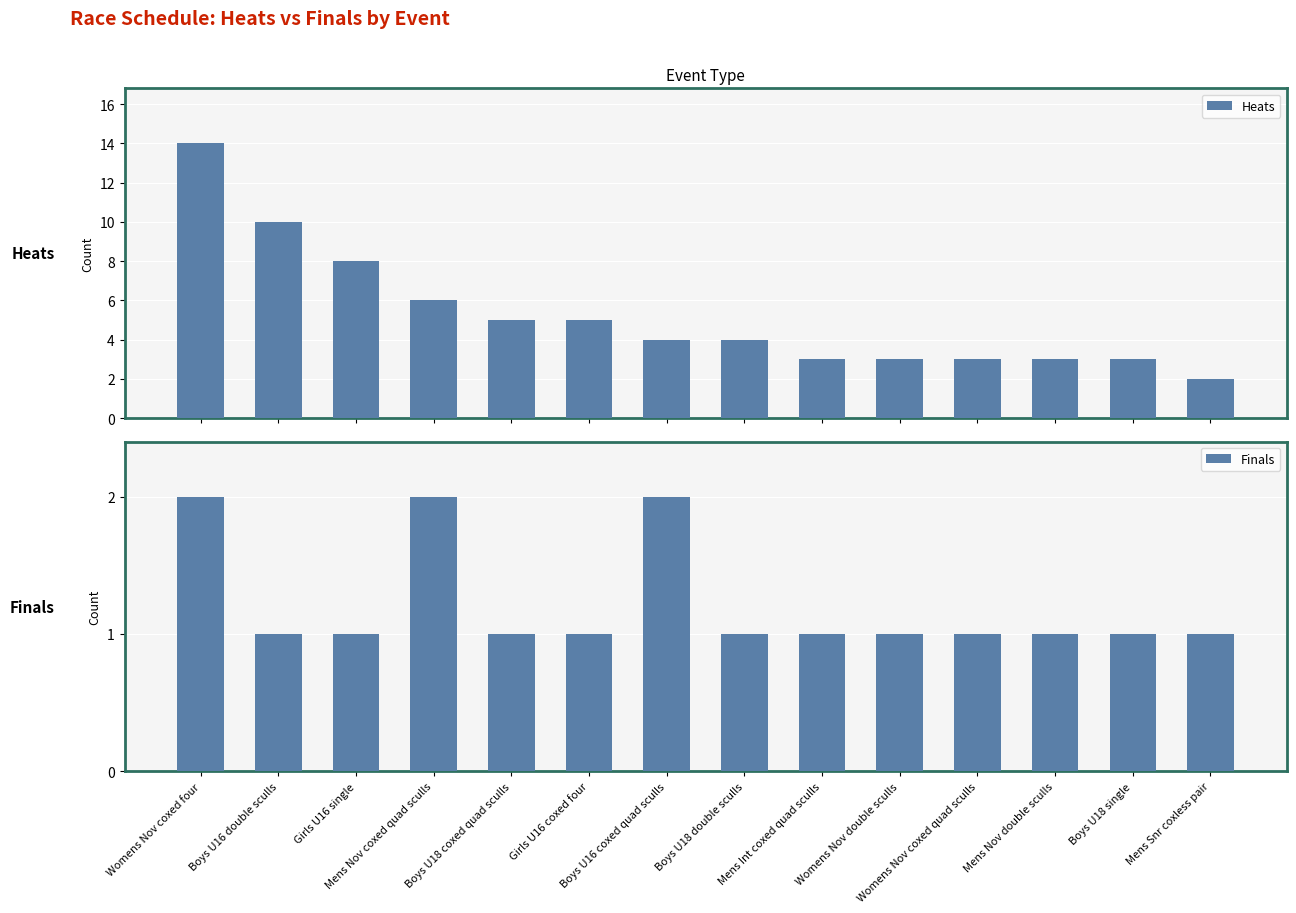

What is the value of the Heats bar at the 8th from the left?

4